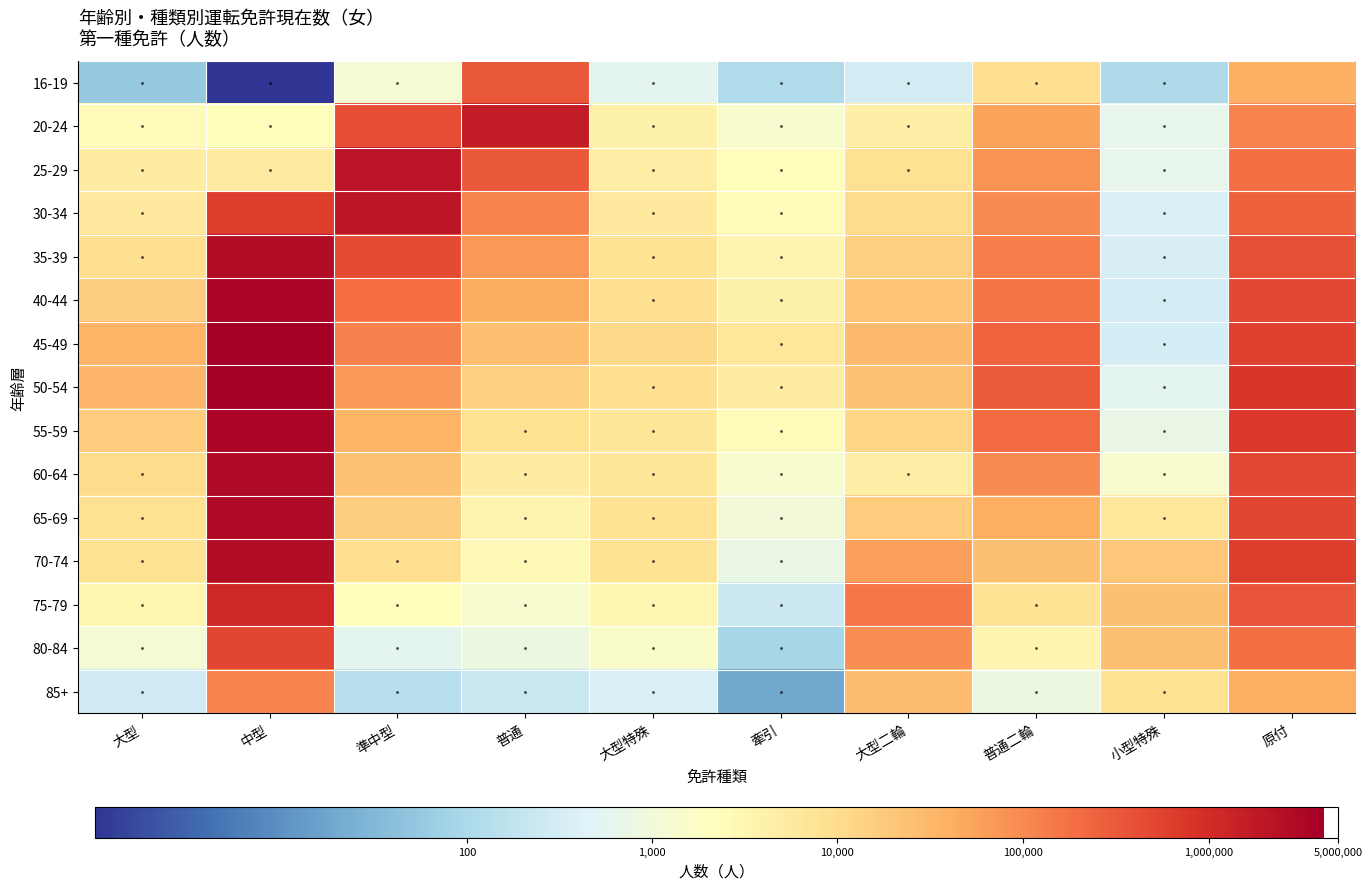

Reading left to right, list all the values displayed in this chart.

16-19: 大型=4.0	中型=0.0	準中型=7.1	普通=12.7	大型特殊=6.3	牽引=4.7	大型二輪=5.8	普通二輪=9.1	小型特殊=4.7	原付=10.6
20-24: 大型=7.8	中型=7.7	準中型=13.0	普通=14.3	大型特殊=8.2	牽引=7.2	大型二輪=8.5	普通二輪=10.8	小型特殊=6.5	原付=11.6
25-29: 大型=8.5	中型=8.6	準中型=14.6	普通=12.7	大型特殊=8.5	牽引=7.7	大型二輪=9.1	普通二輪=11.3	小型特殊=6.4	原付=12.1
30-34: 大型=8.7	中型=13.4	準中型=14.5	普通=11.6	大型特殊=8.6	牽引=7.8	大型二輪=9.3	普通二輪=11.5	小型特殊=6.0	原付=12.5
35-39: 大型=9.1	中型=14.8	準中型=13.0	普通=11.2	大型特殊=9.0	牽引=8.1	大型二輪=9.6	普通二輪=11.7	小型特殊=5.9	原付=12.9
40-44: 大型=9.7	中型=15.0	準中型=12.2	普通=10.7	大型特殊=9.2	牽引=8.3	大型二輪=10.0	普通二輪=12.0	小型特殊=5.7	原付=13.1
45-49: 大型=10.5	中型=15.2	準中型=11.7	普通=10.2	大型特殊=9.3	牽引=8.8	大型二輪=10.3	普通二輪=12.4	小型特殊=5.8	原付=13.3
50-54: 大型=10.4	中型=15.2	準中型=11.1	普通=9.6	大型特殊=9.1	牽引=8.5	大型二輪=10.1	普通二輪=12.6	小型特殊=6.3	原付=13.6
55-59: 大型=9.8	中型=15.0	準中型=10.4	普通=9.1	大型特殊=8.8	牽引=7.8	大型二輪=9.4	普通二輪=12.3	小型特殊=6.6	原付=13.5
60-64: 大型=9.3	中型=14.9	準中型=10.0	普通=8.5	大型特殊=8.9	牽引=7.2	大型二輪=8.5	普通二輪=11.5	小型特殊=7.2	原付=13.1
65-69: 大型=9.1	中型=14.9	準中型=9.7	普通=8.1	大型特殊=9.0	牽引=7.0	大型二輪=9.7	普通二輪=10.6	小型特殊=8.8	原付=13.1
70-74: 大型=9.0	中型=14.8	準中型=9.2	普通=7.9	大型特殊=8.9	牽引=6.6	大型二輪=11.0	普通二輪=10.1	小型特殊=9.9	原付=13.4
75-79: 大型=8.1	中型=14.0	準中型=7.7	普通=7.2	大型特殊=8.1	牽引=5.5	大型二輪=12.0	普通二輪=9.0	小型特殊=10.1	原付=12.8
80-84: 大型=7.1	中型=13.1	準中型=6.3	普通=6.7	大型特殊=7.4	牽引=4.5	大型二輪=11.4	普通二輪=8.1	小型特殊=10.1	原付=12.1
85+: 大型=5.6	中型=11.6	準中型=4.9	普通=5.4	大型特殊=6.0	牽引=2.9	大型二輪=10.2	普通二輪=6.7	小型特殊=9.1	原付=10.6